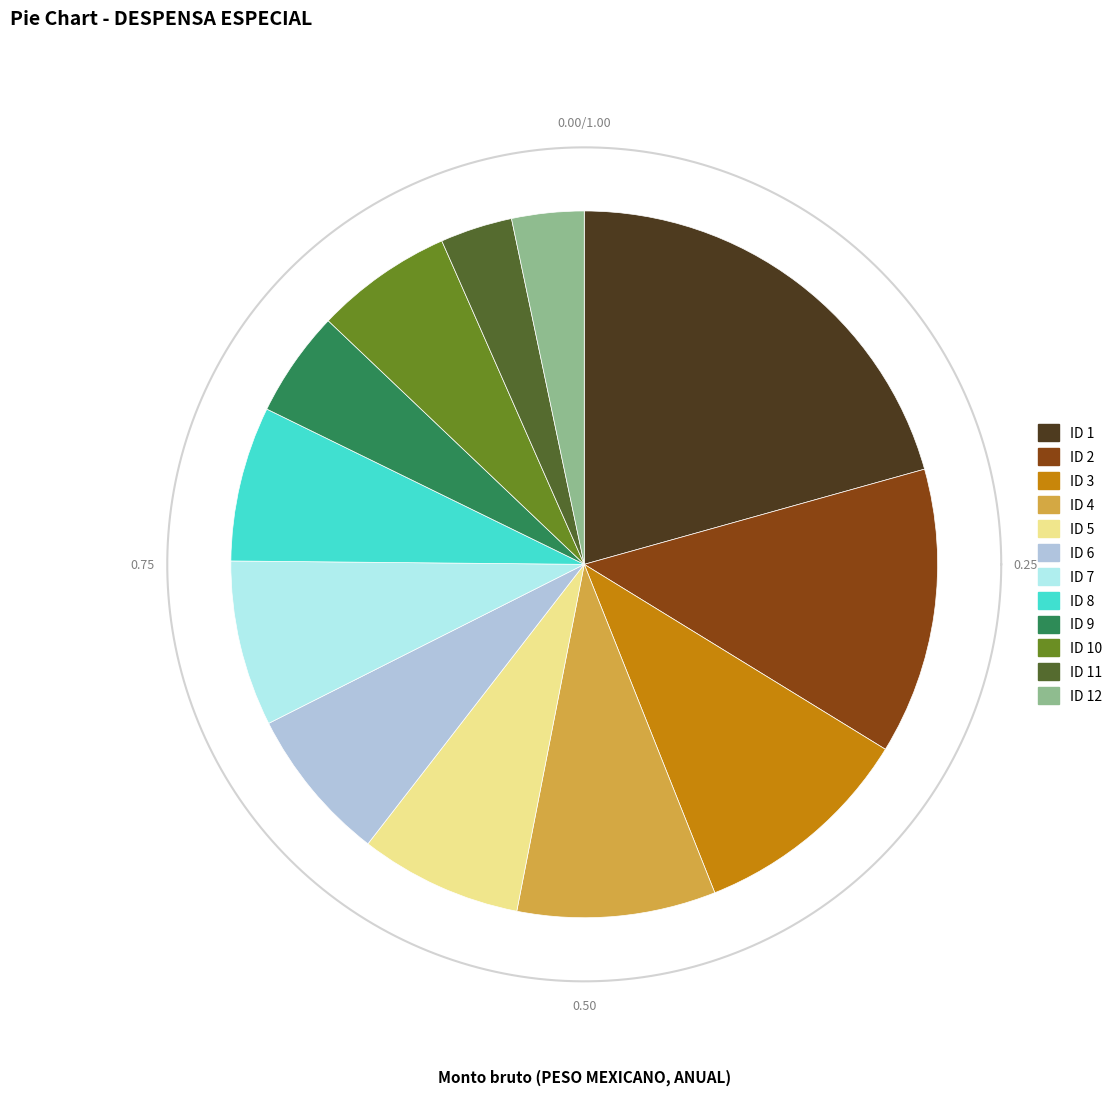

Count the number of slices in the pie.

12